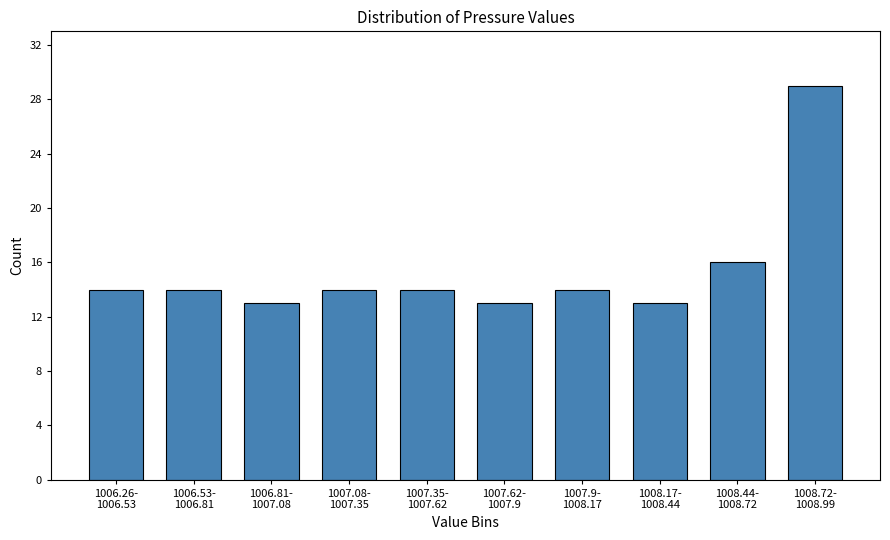

Reading left to right, transcribe all the data shown in this chart.

14	14	13	14	14	13	14	13	16	29